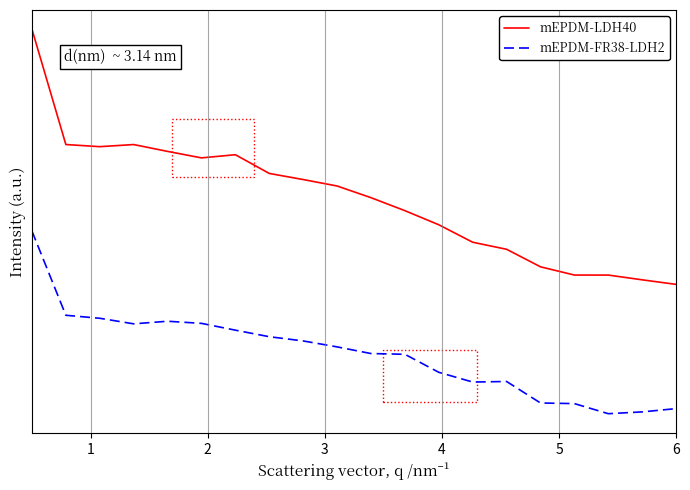

What are all the series names shown in the legend?

mEPDM-LDH40, mEPDM-FR38-LDH2